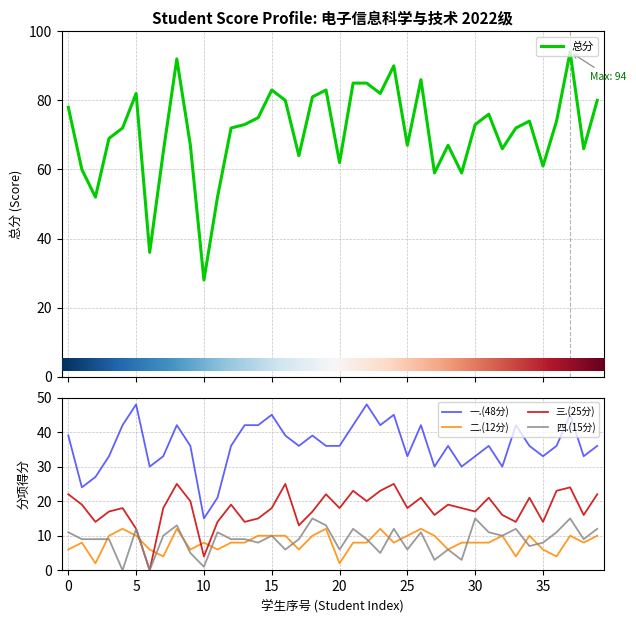

What is the minimum value for 总分?

28